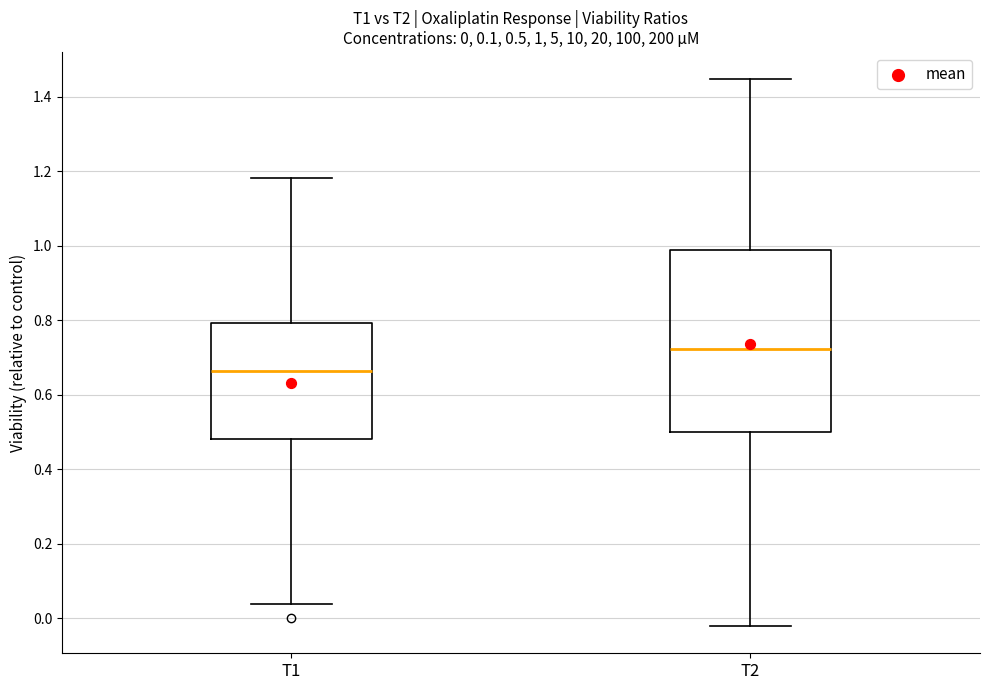

Which box's median line is the lowest?

T1